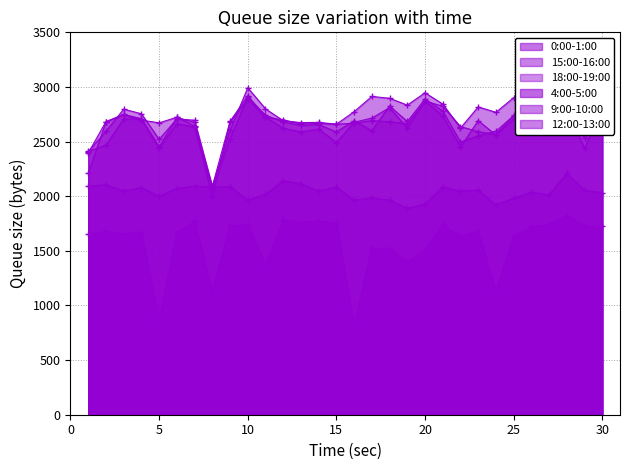

The value of 4:00-5:00 at 15 is 1057.4. True or false?

False